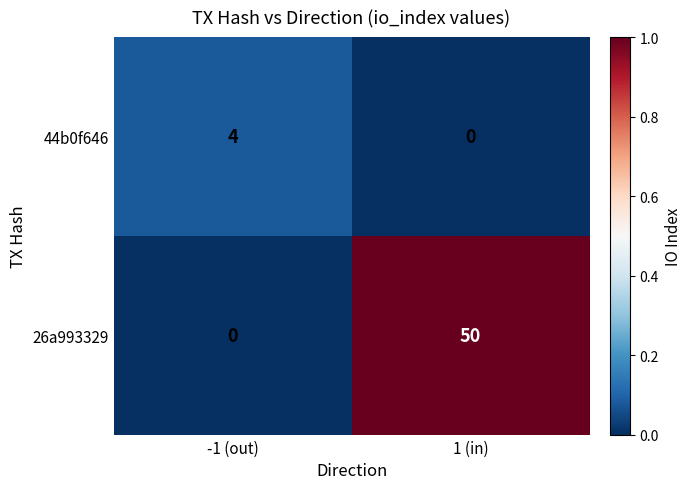

At which category is the sum across all series the highest?

1 (in)